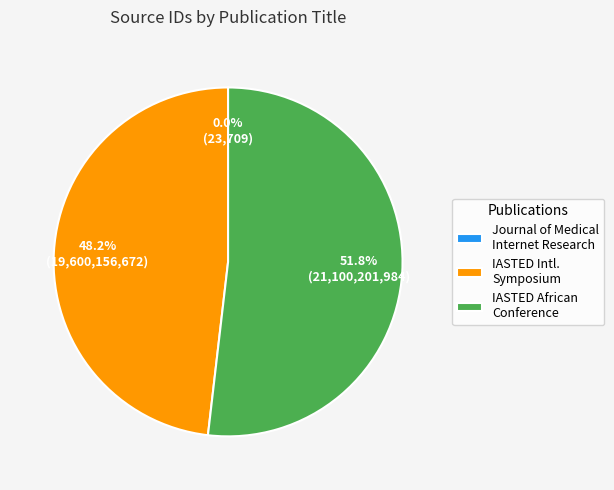

What is the largest slice in the pie chart?

IASTED African Conference